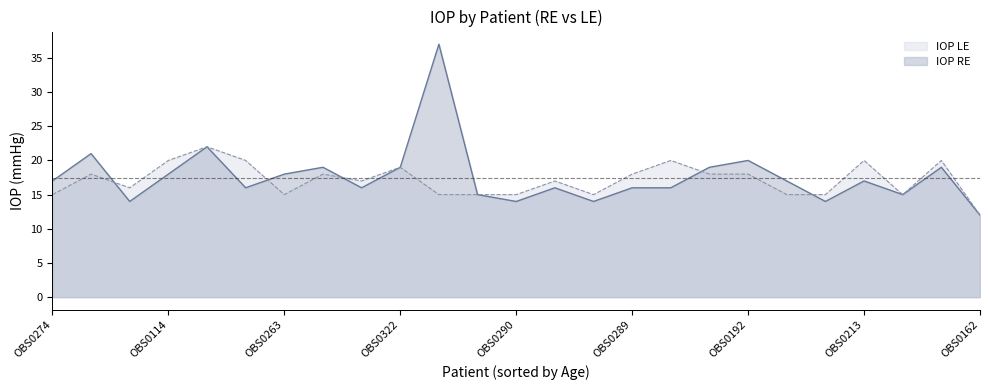

Rank the series at OBS0114 from highest to lowest value.

IOP LE, IOP RE